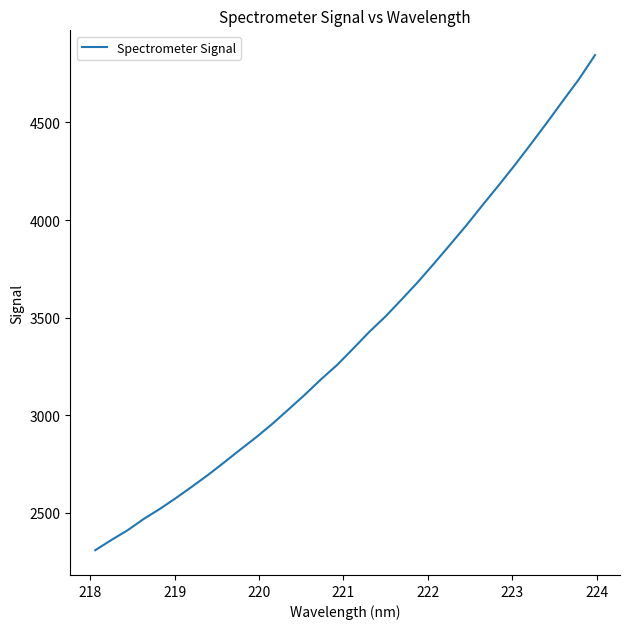

What is the difference between the maximum and minimum values?

2535.8